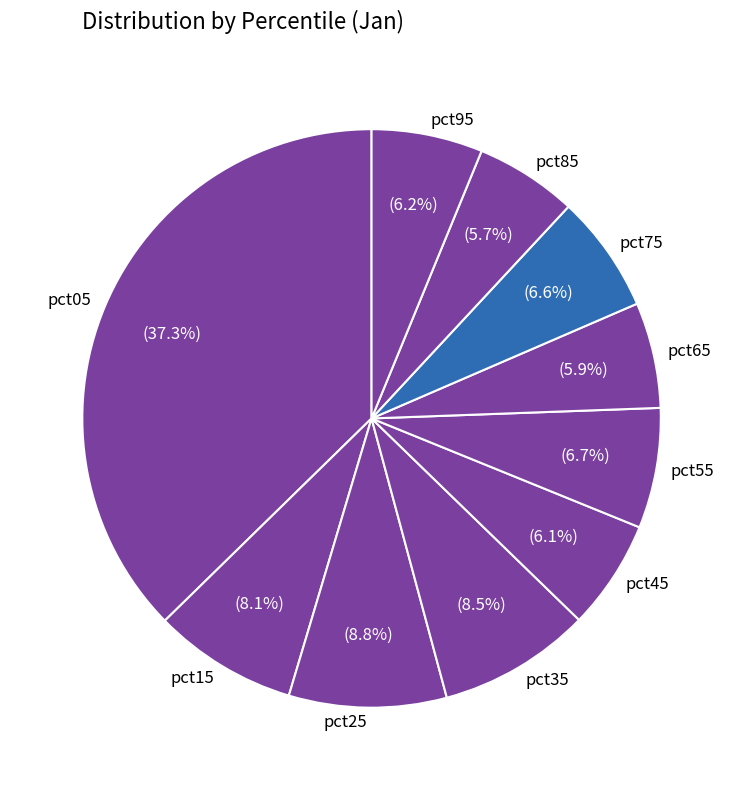

What is the largest slice in the pie chart?

pct05